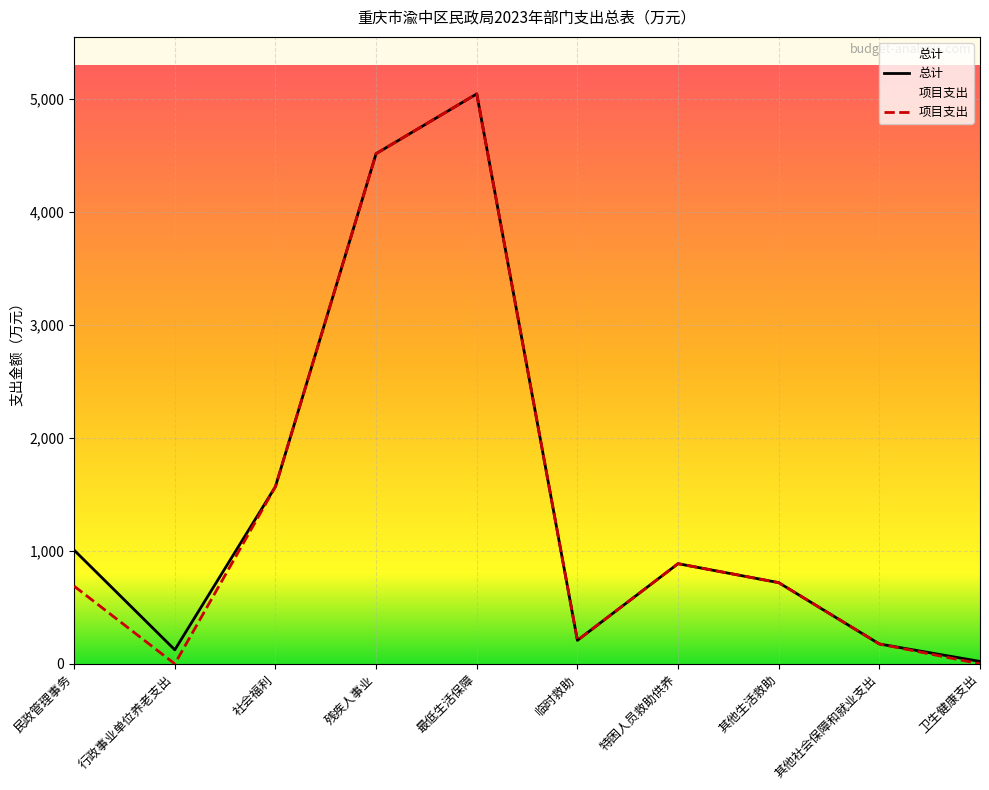

At which category does 项目支出 reach its first local peak?

最低生活保障